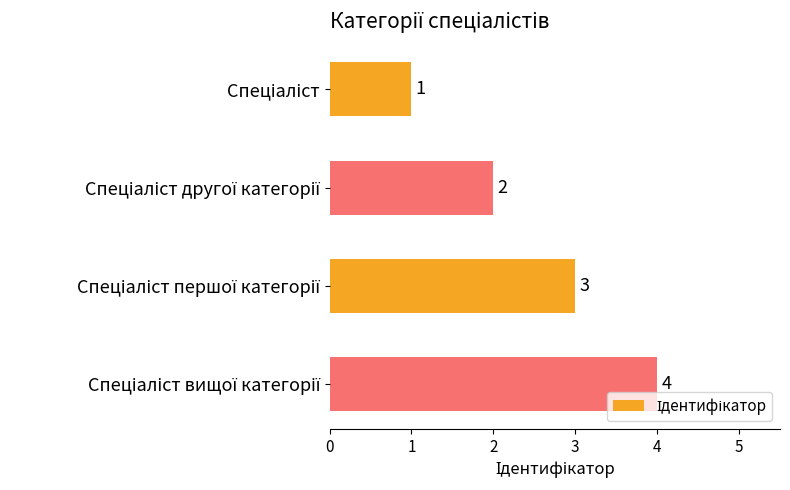

What is the sum of all values?

10